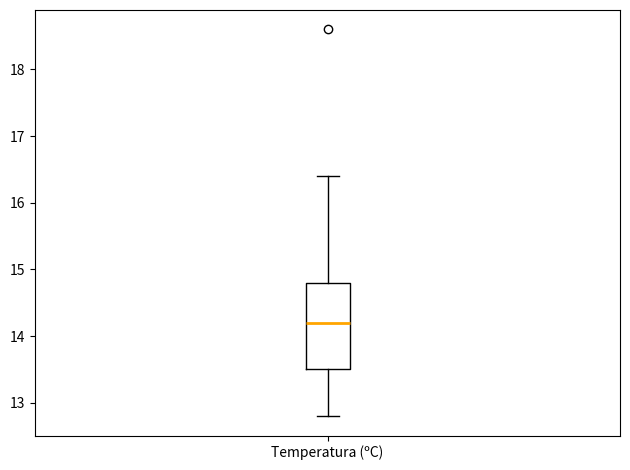

Transcribe this box plot: give where the median line is, the range the box spans, and where the two whiskers end, as read against the y-axis. The values are not printed on the chart, so give them approximately, as read against the axis.

median 14.2, box 13.5 to 14.8, whiskers 12.8 to 16.4